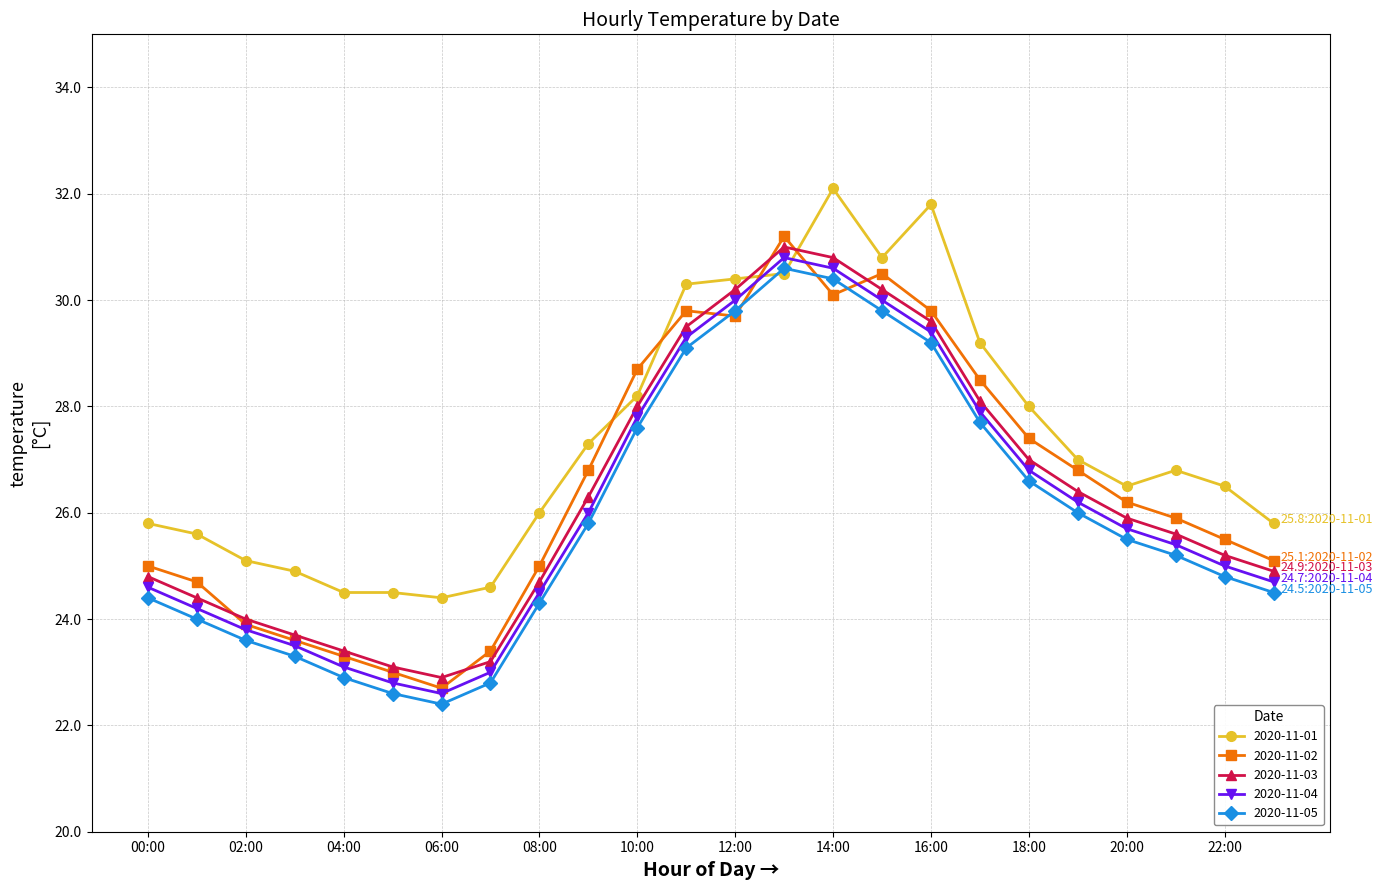

How many interior local valleys does the 2020-11-04 series have?

1